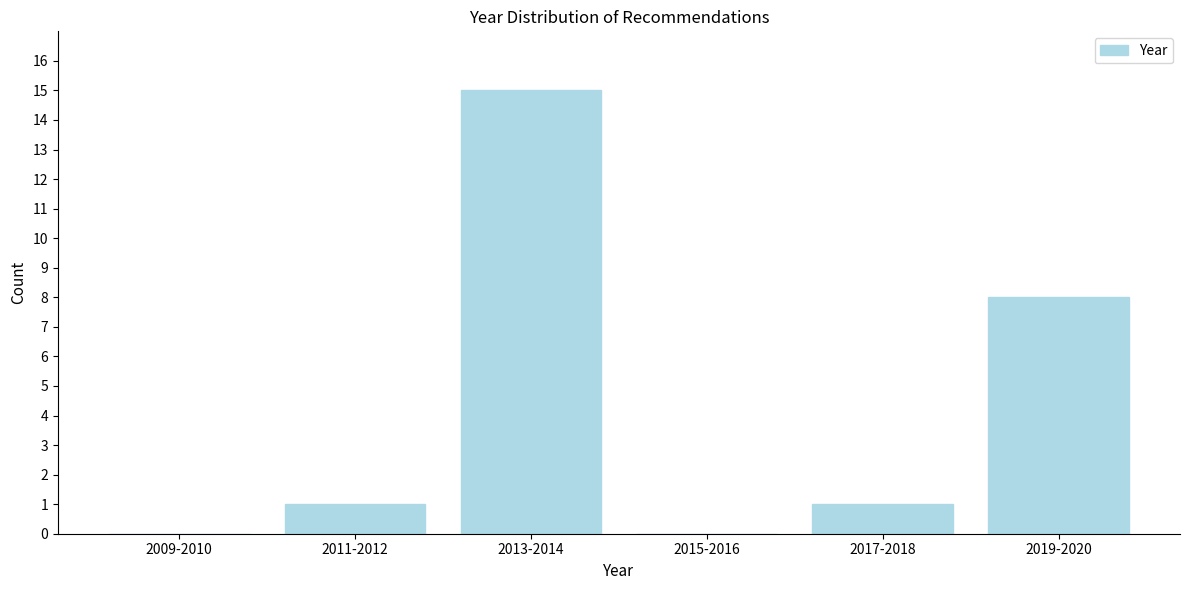

Reading left to right, list all the values displayed in this chart.

2009-2010=0	2011-2012=1	2013-2014=15	2015-2016=0	2017-2018=1	2019-2020=8